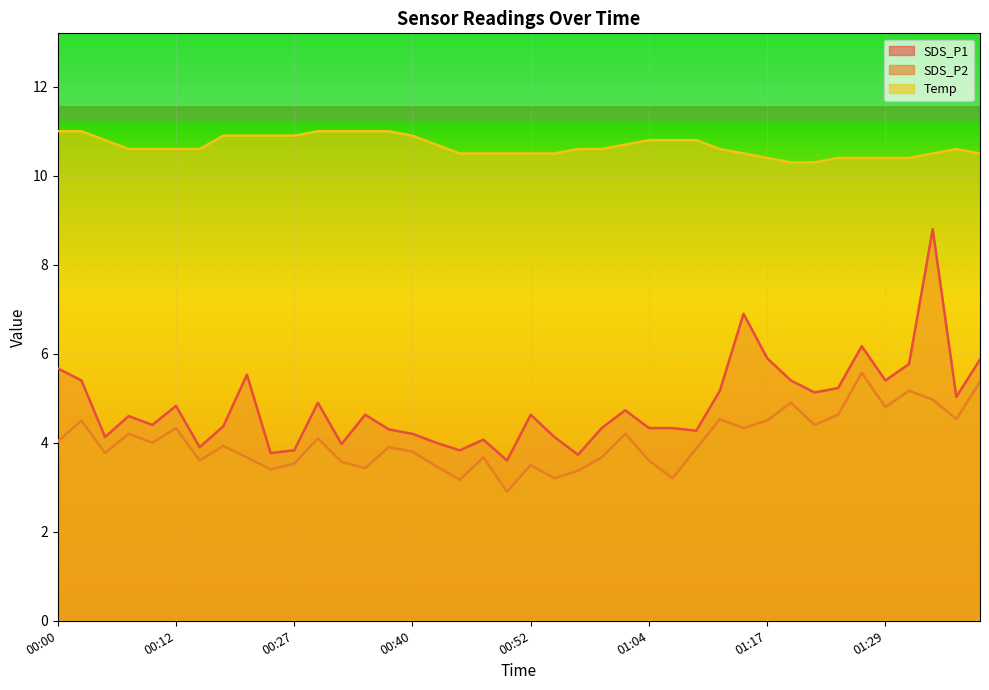

What are all the series names shown in the legend?

SDS_P1, SDS_P2, Temp